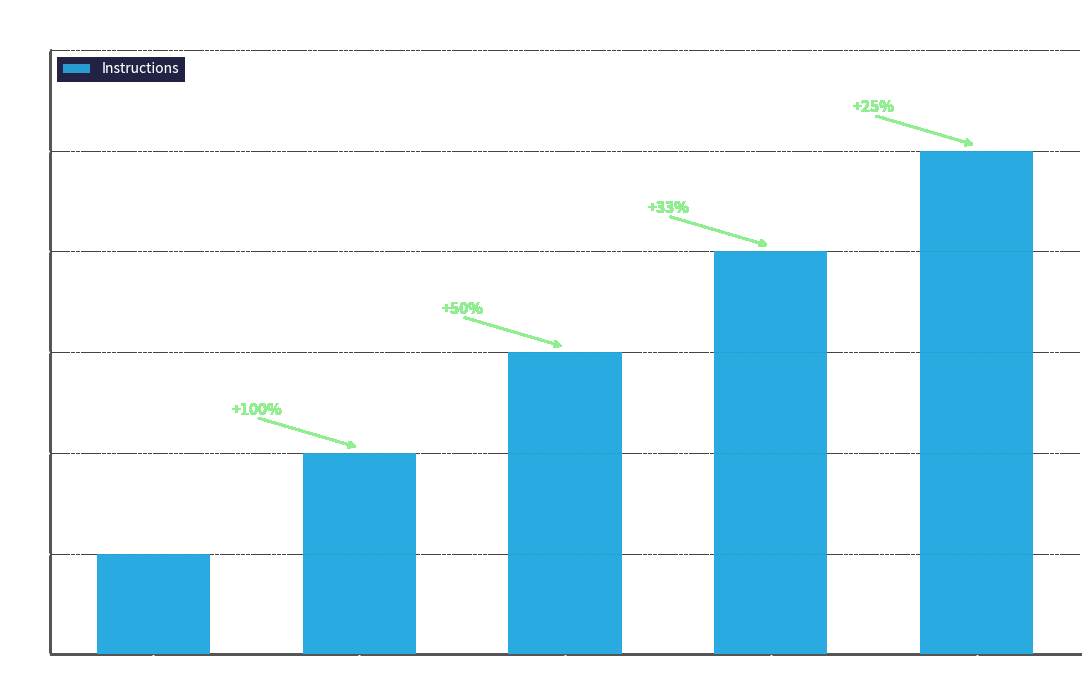

Count the values in the range 2 to 4.

3